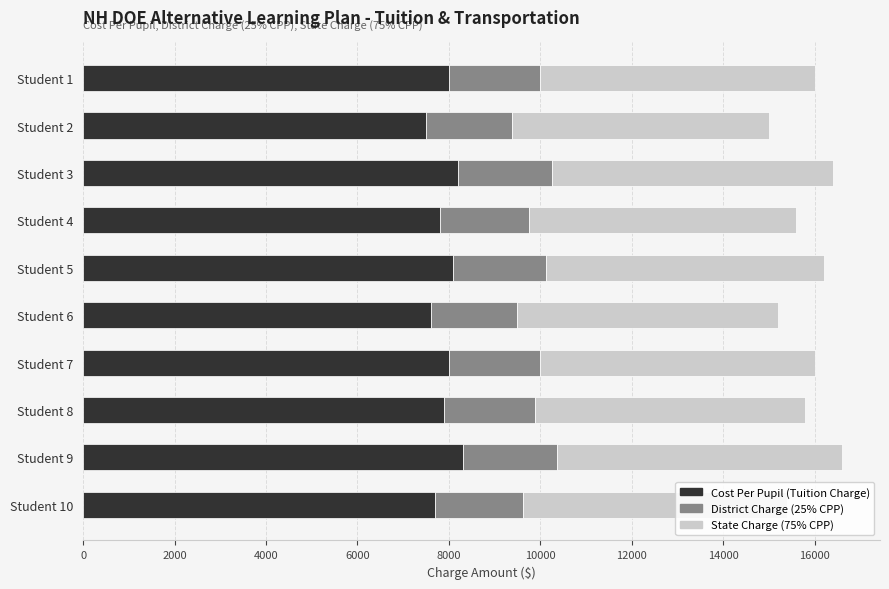

What is the total value across all series at Student 1?

16000